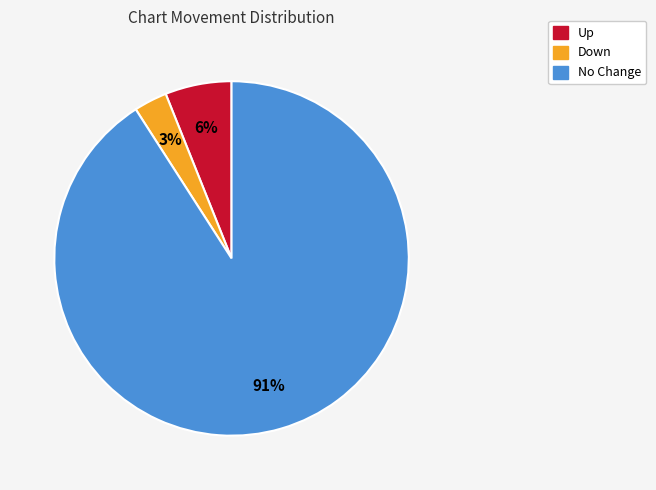

Is there a majority slice in this chart?

Yes